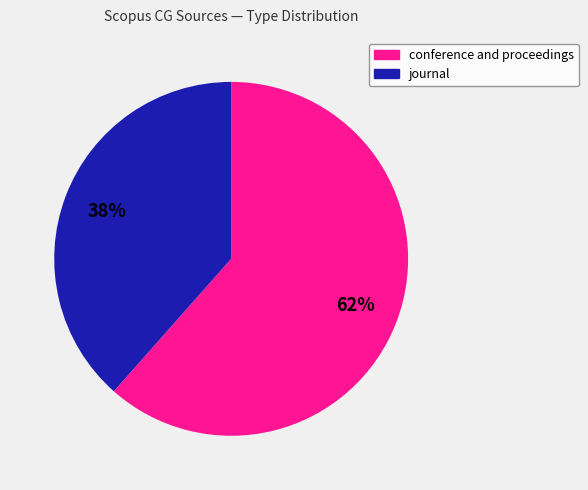

Does any single category account for the majority?

Yes